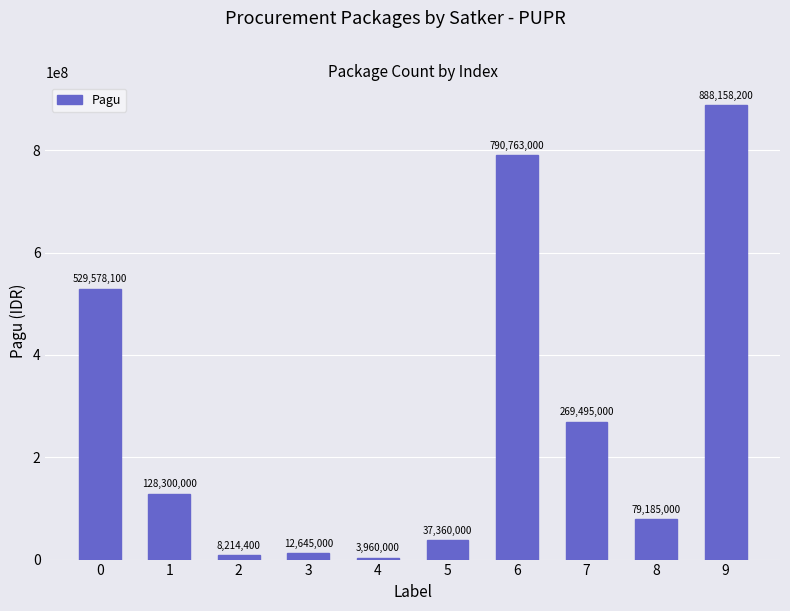

How many bars are there in total?

10